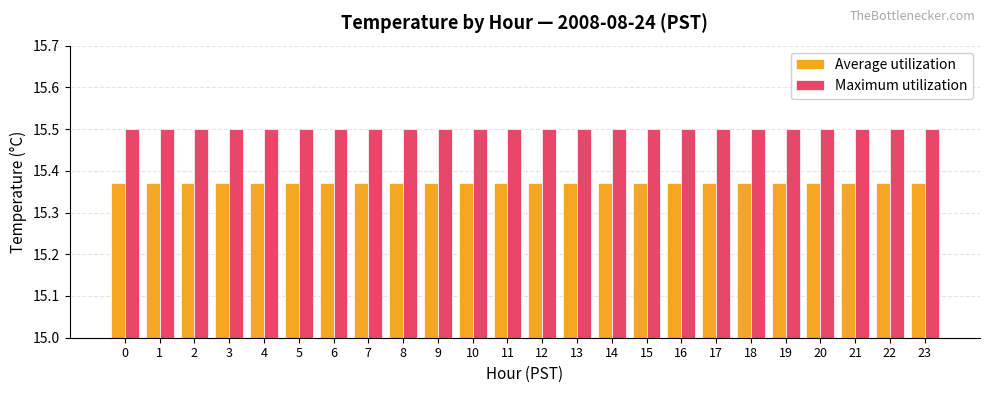

What is the value of the Maximum utilization bar at the 6th from the left?

15.5